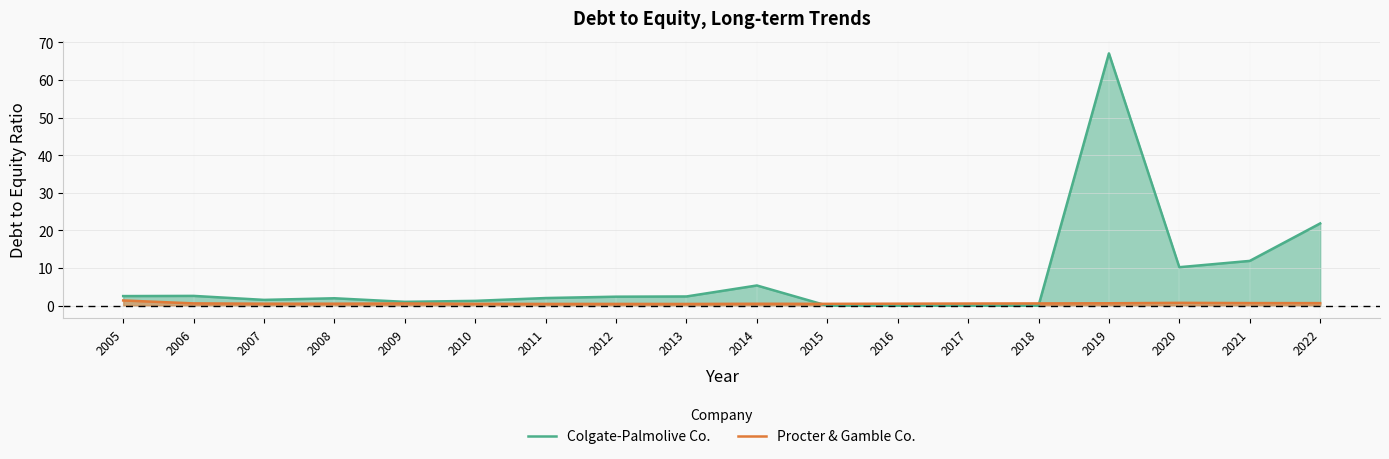

In Procter & Gamble Co., how many points are higher than both neighbors (excluding endpoints)?

3